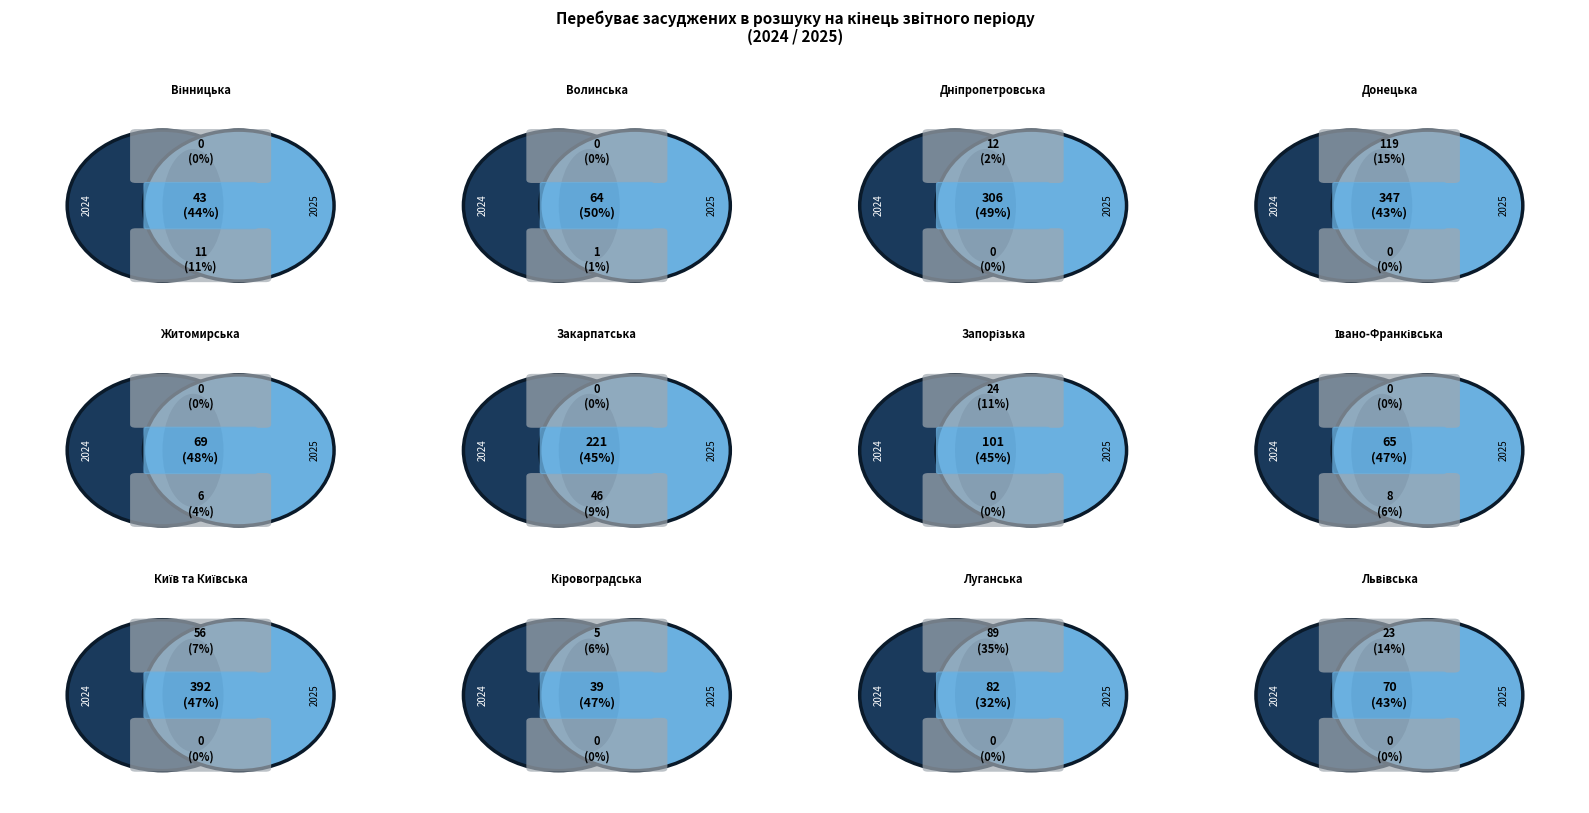

Is the sum of 2 and 10 greater than half?

No